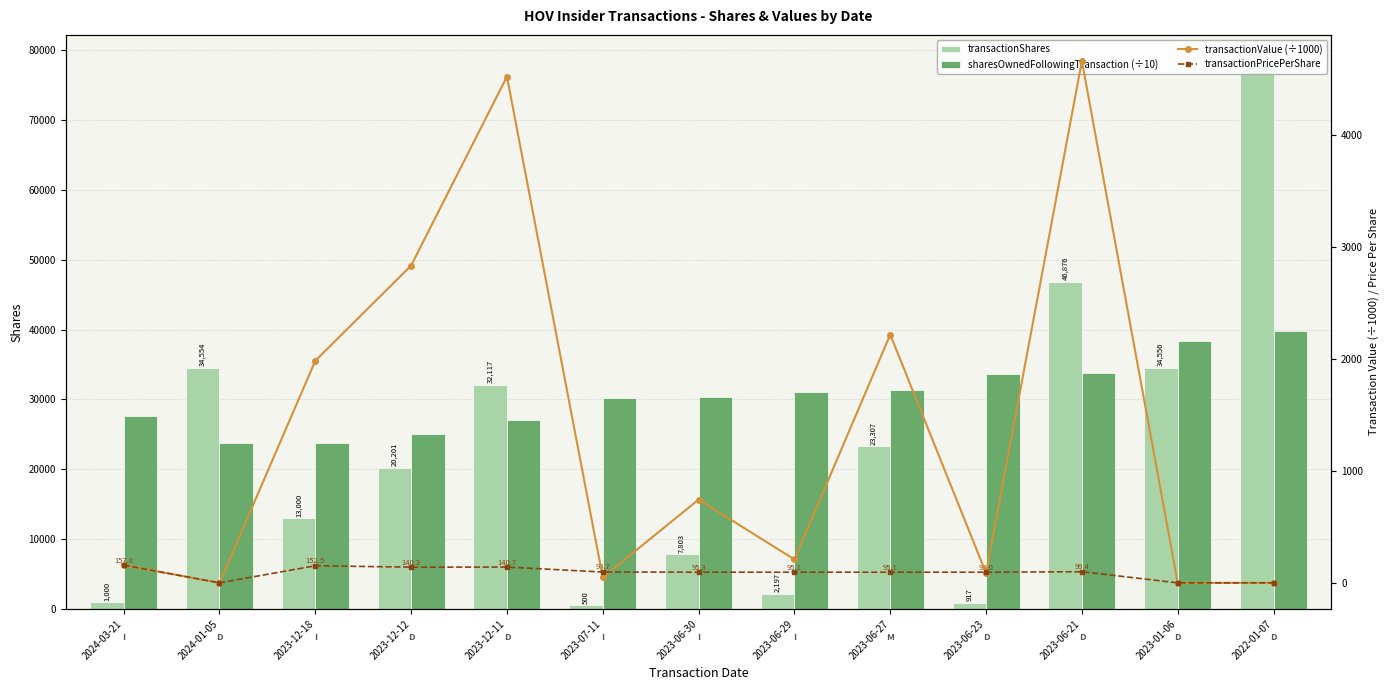

Reading right to left, list all the values displayed in this chart.

transactionShares: 78300.0	34556.0	46876.0	917.0	23307.0	2197.0	7803.0	500.0	32117.0	20201.0	13000.0	34554.0	1000.0
sharesOwnedFollowingTransaction (÷10): 39856.4	38429.2	33741.6	33649.9	31319.2	31099.5	30319.2	30269.2	27057.5	25037.4	23737.4	23737.4	27651.5
transactionValue (÷1000): 0.0	0.0	4658.1	87.1	2216.0	208.9	743.5	48.4	4519.0	2832.0	1982.3	0.0	157.8
transactionPricePerShare: 0.0	0.0	99.4	95.0	95.1	95.1	95.3	96.7	140.7	140.2	152.5	0.0	157.8